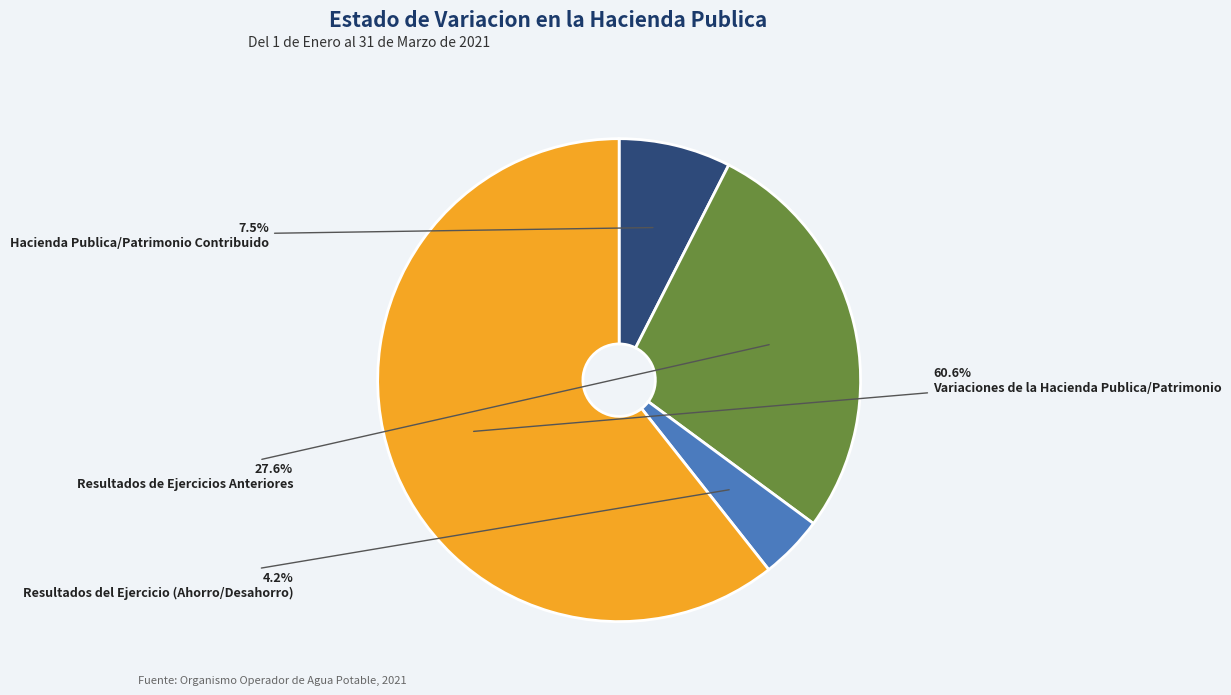

Is it true that Resultados de Ejercicios Anteriores is 22% of the pie?

False